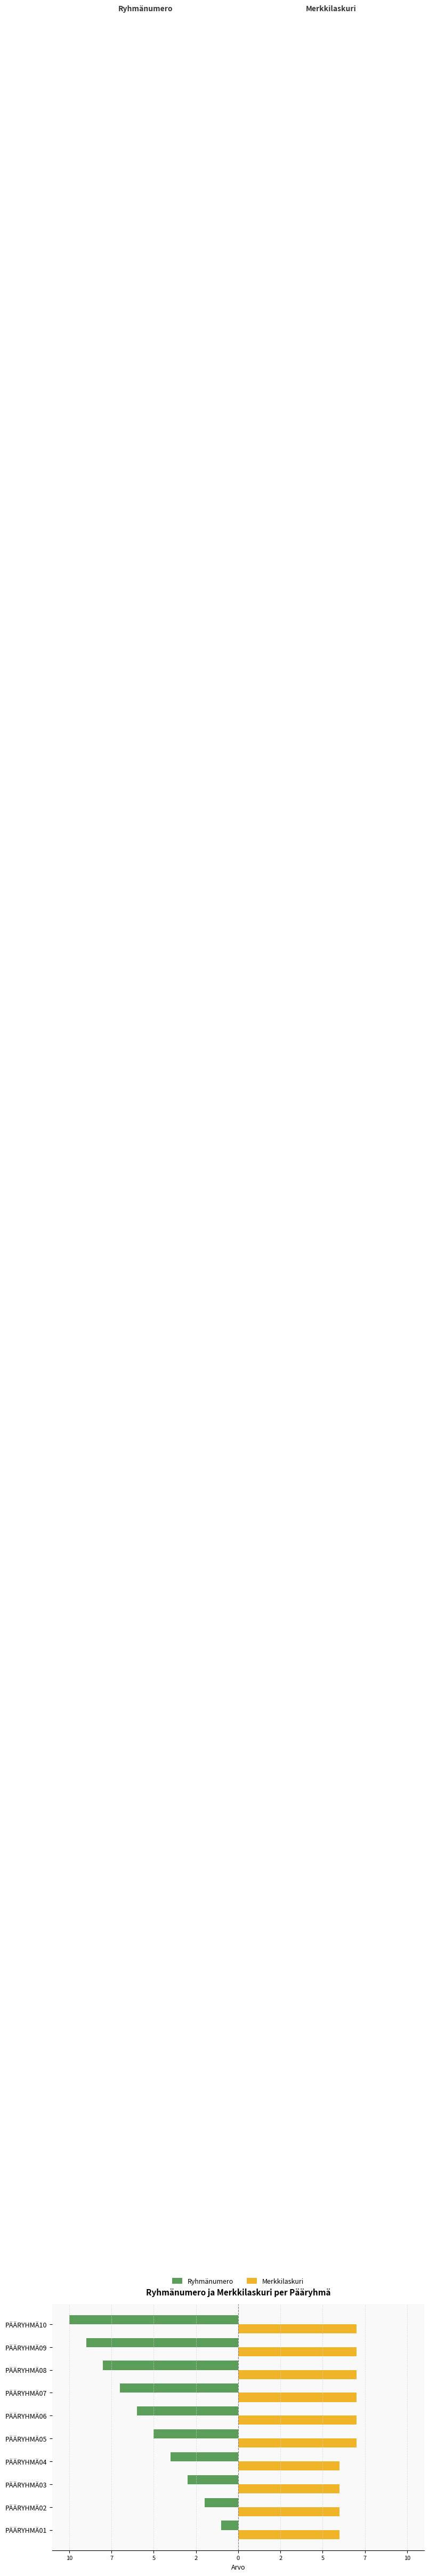

What are all the series names shown in the legend?

Ryhmänumero, Merkkilaskuri